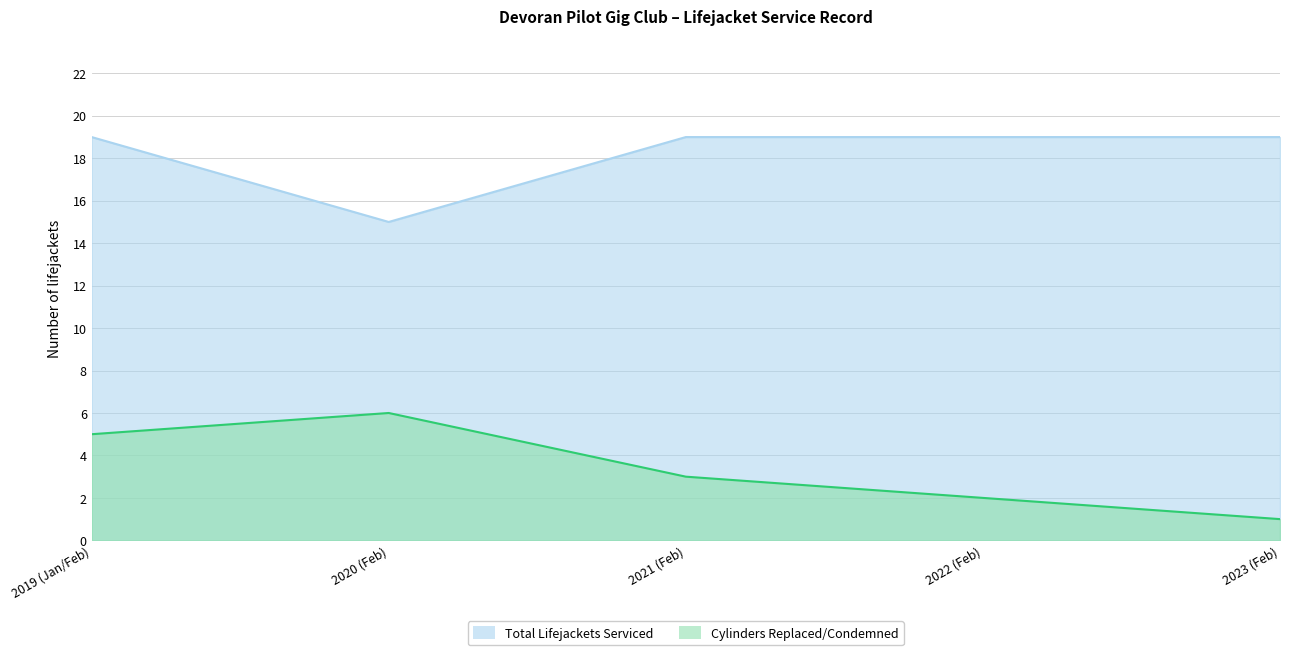

Count the Total Lifejackets Serviced values in the range 19 to 20.

4